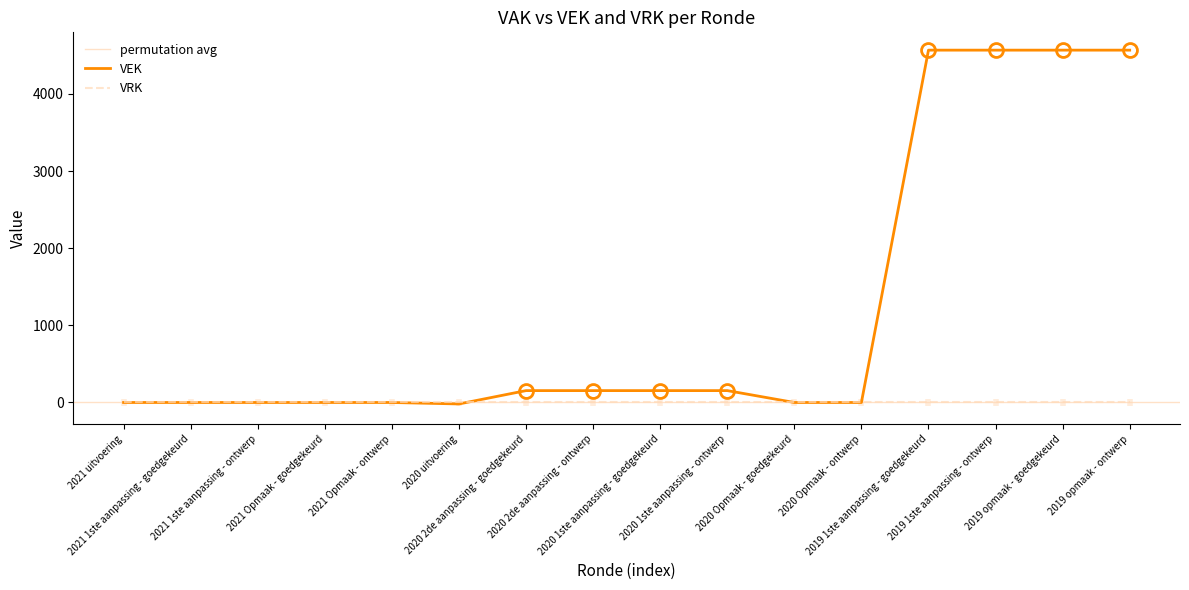

What is the difference between the maximum and second lowest values?

4568